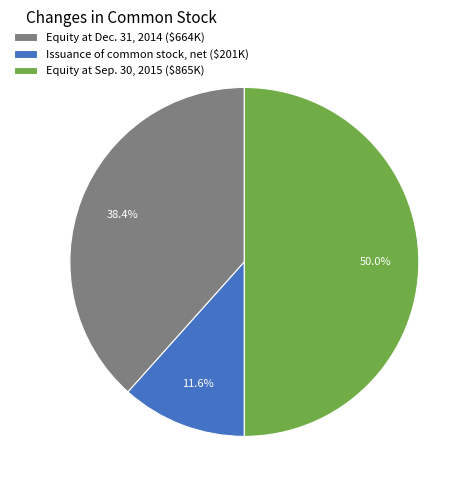

What portion of the pie excludes Equity at Sep. 30, 2015 ($865K)?

50.0%